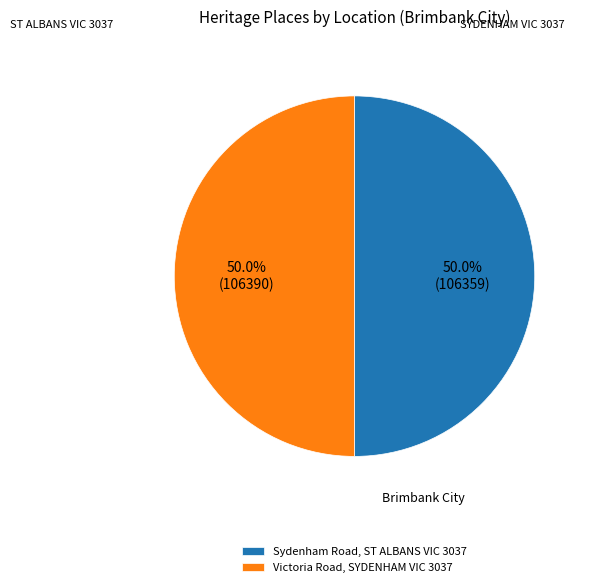

What percentage is NOT represented by Sydenham Road, ST ALBANS VIC 3037?

50.0%